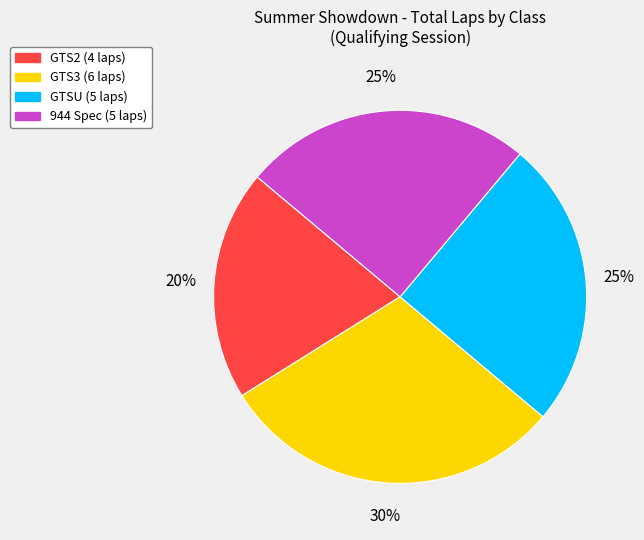

To the nearest percent, what is the difference between the largest and smallest slice percentages?

10%